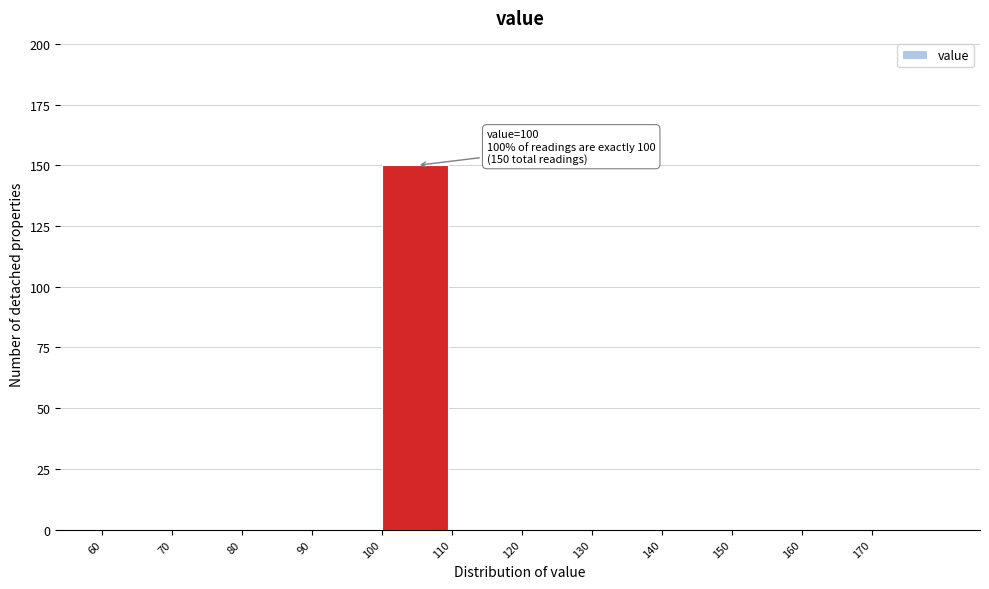

Over which range of the x-axis is the bar tallest?

100 to 110